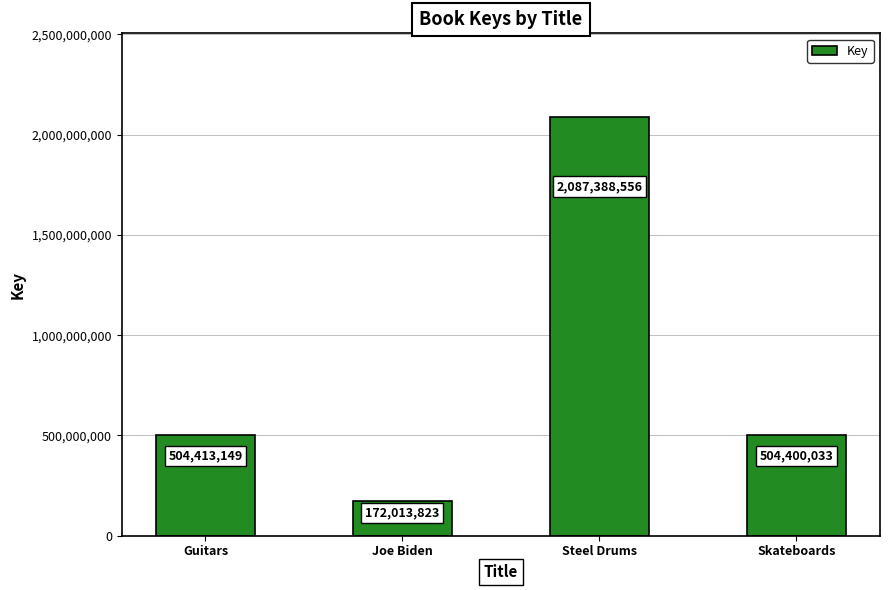

How many categories are shown in the chart?

4